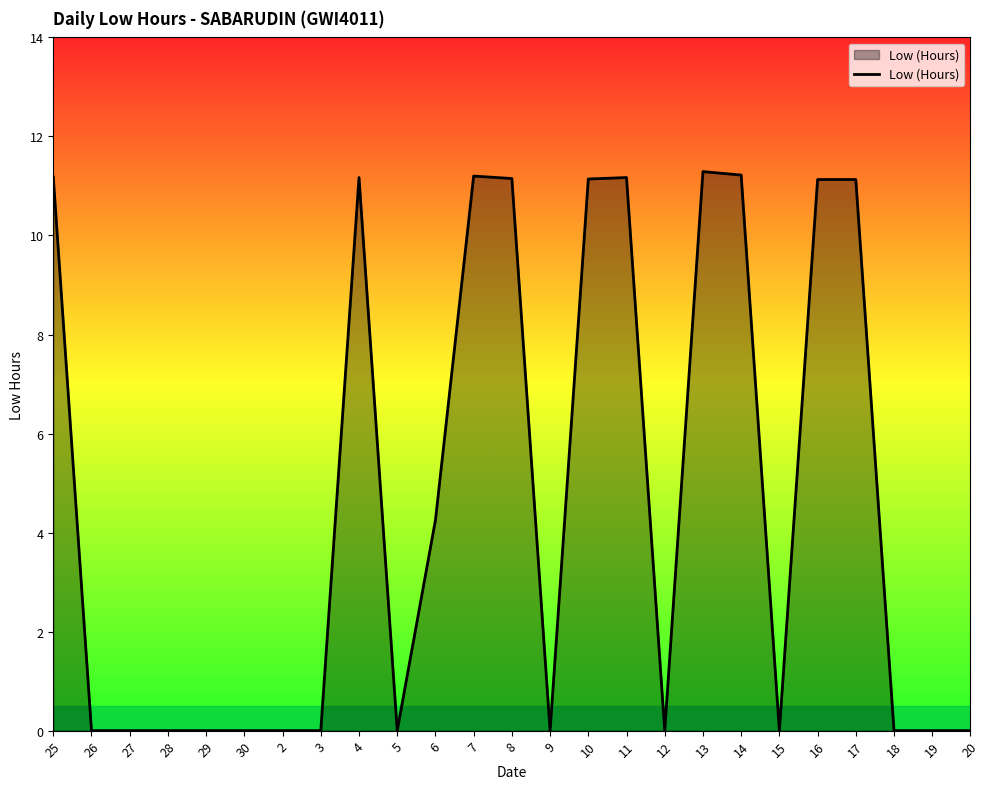

Between 19 and 6, which is larger?

6